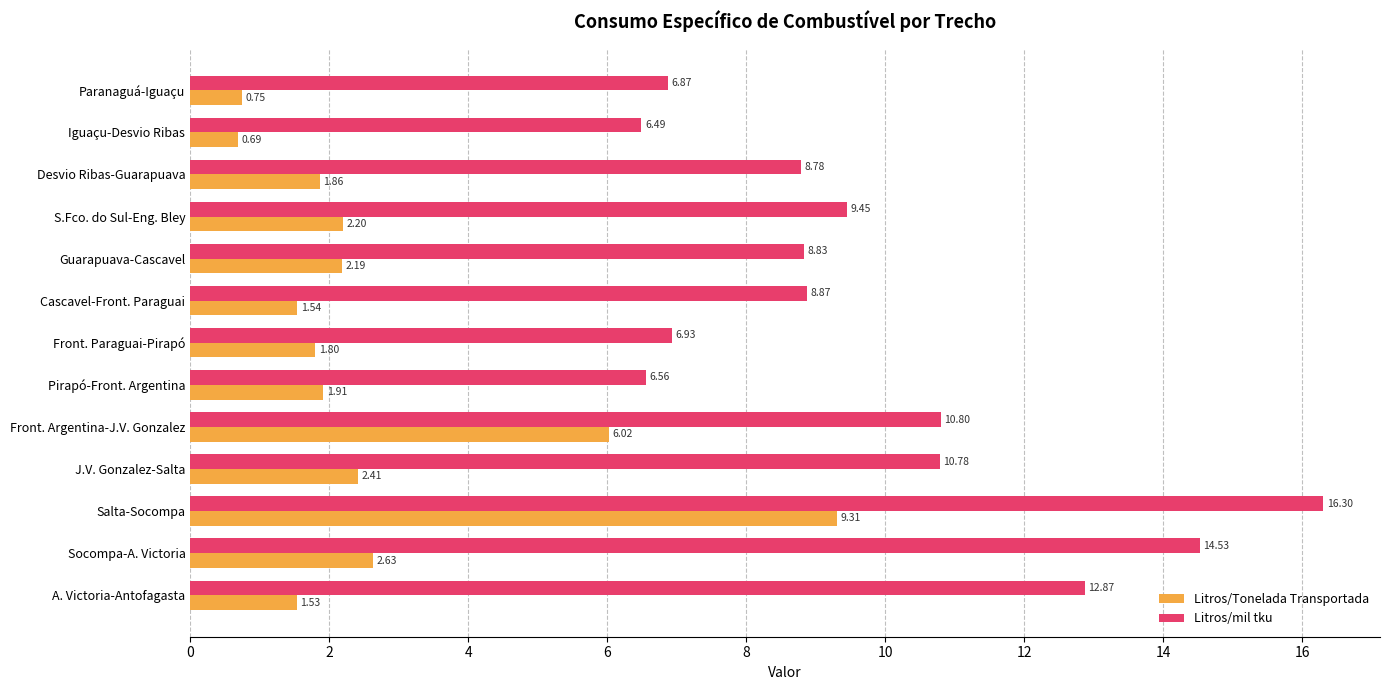

At how many categories does at least one series exceed 1?

13